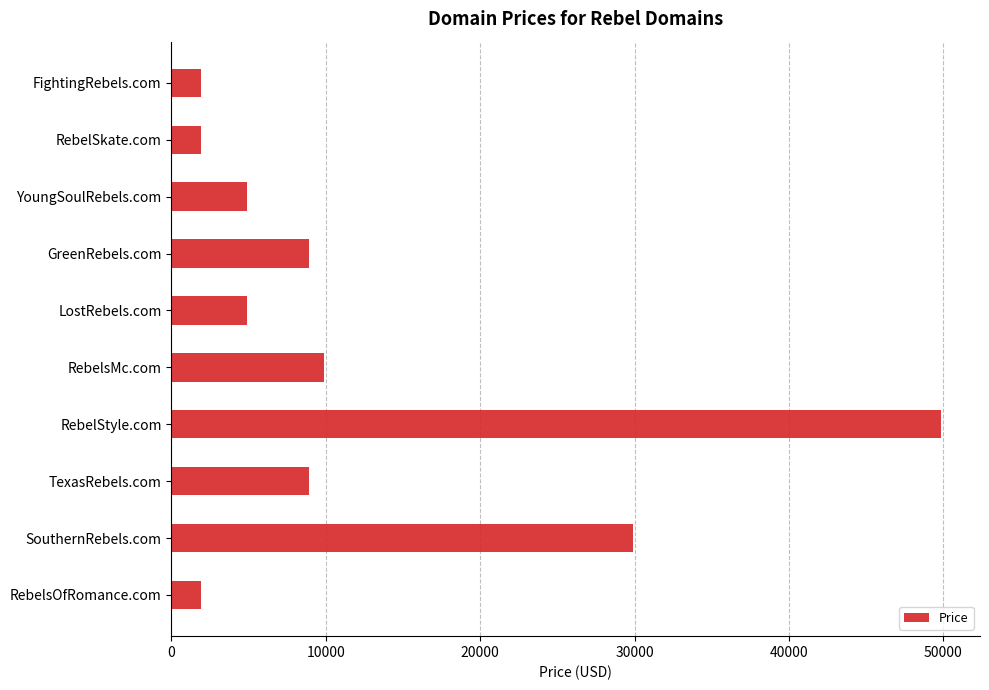

What value does the data have at RebelStyle.com?

49888